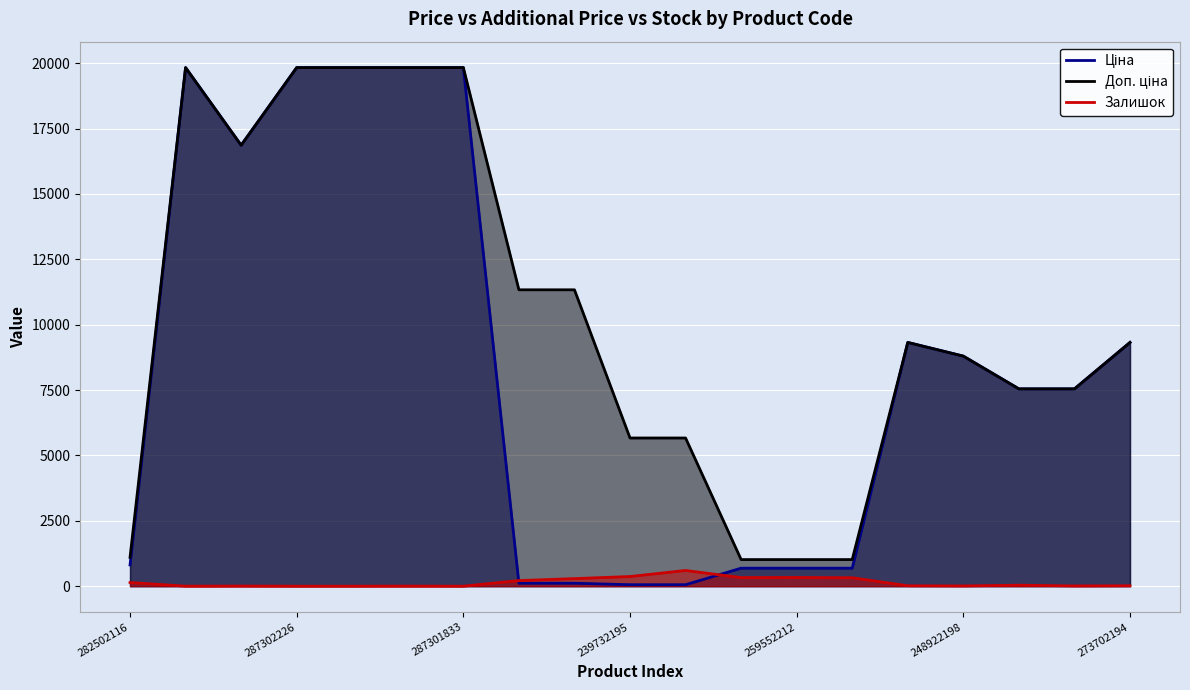

Which series changed the most between 10 and 17?

Ціна